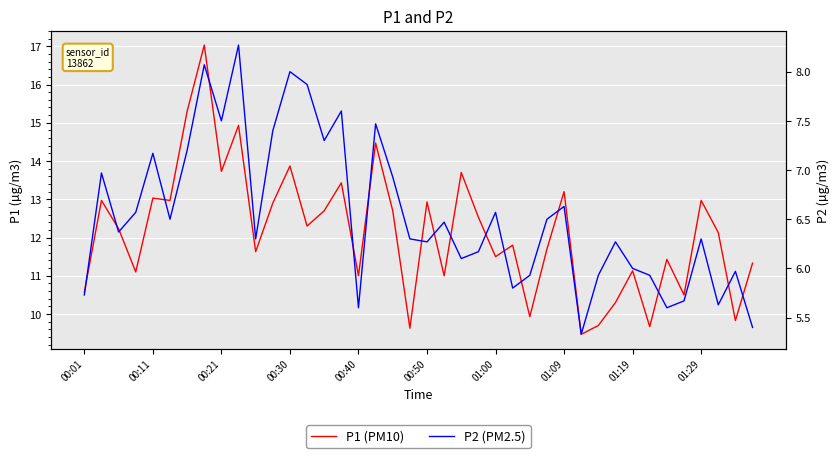

What is the sum of the P2 (PM2.5) values at 23 and 14?

13.5